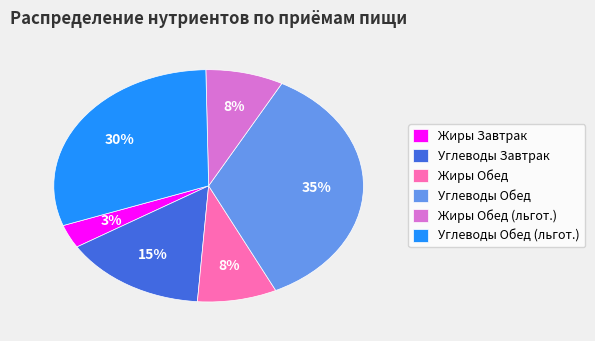

To the nearest percent, what is the average slice percentage?

17%